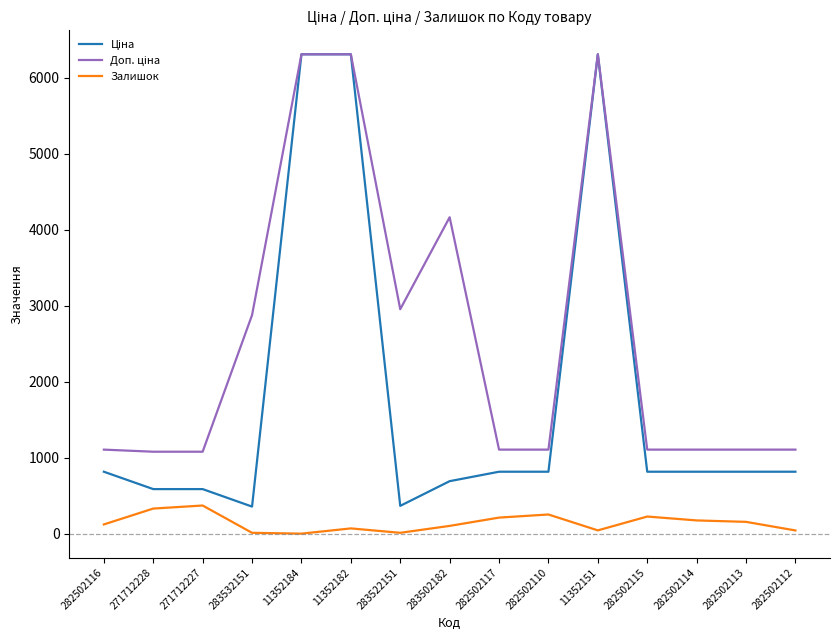

What is the spread (max minus min) of values at 282502115?

880.2